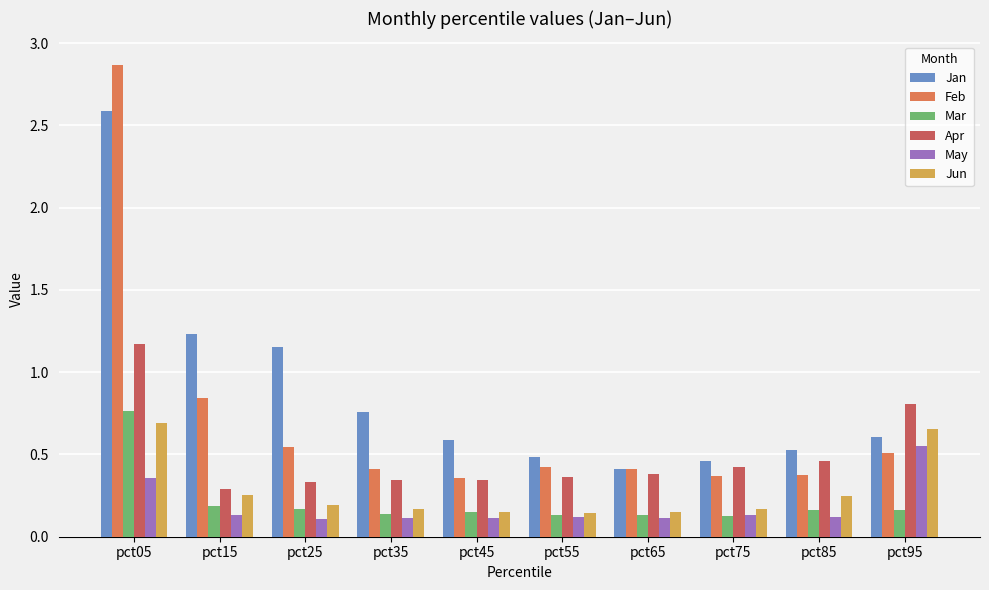

What is the sum of all Jan values?

8.8